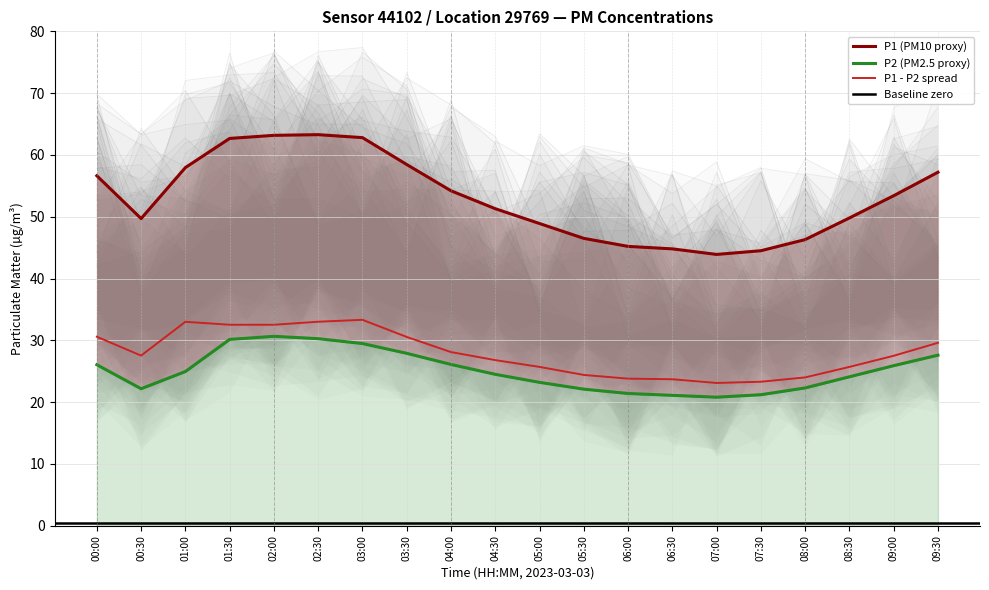

What value does the P2 series have at 04:30?

24.5